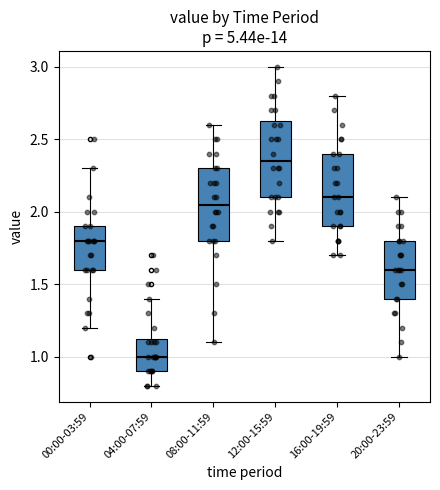

Reading left to right, read every box against the y-axis: the position of its median line, the range the box covers, and the ends of its whiskers. The values are not printed on the chart, so give them approximately, as read against the axis.

00:00-03:59: median 1.80, box 1.60 to 1.90, whiskers 1.20 to 2.30
04:00-07:59: median 1.00, box 0.90 to 1.15, whiskers 0.80 to 1.40
08:00-11:59: median 2.05, box 1.80 to 2.30, whiskers 1.10 to 2.60
12:00-15:59: median 2.35, box 2.10 to 2.65, whiskers 1.80 to 3.00
16:00-19:59: median 2.10, box 1.90 to 2.40, whiskers 1.70 to 2.80
20:00-23:59: median 1.60, box 1.40 to 1.80, whiskers 1.00 to 2.10